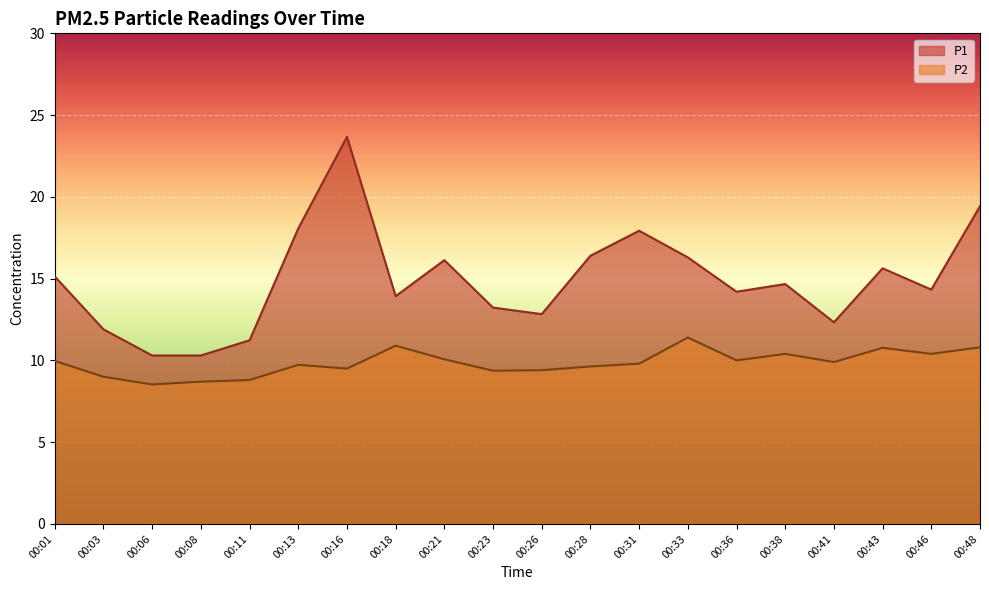

Which series has the largest range (max minus min)?

P1